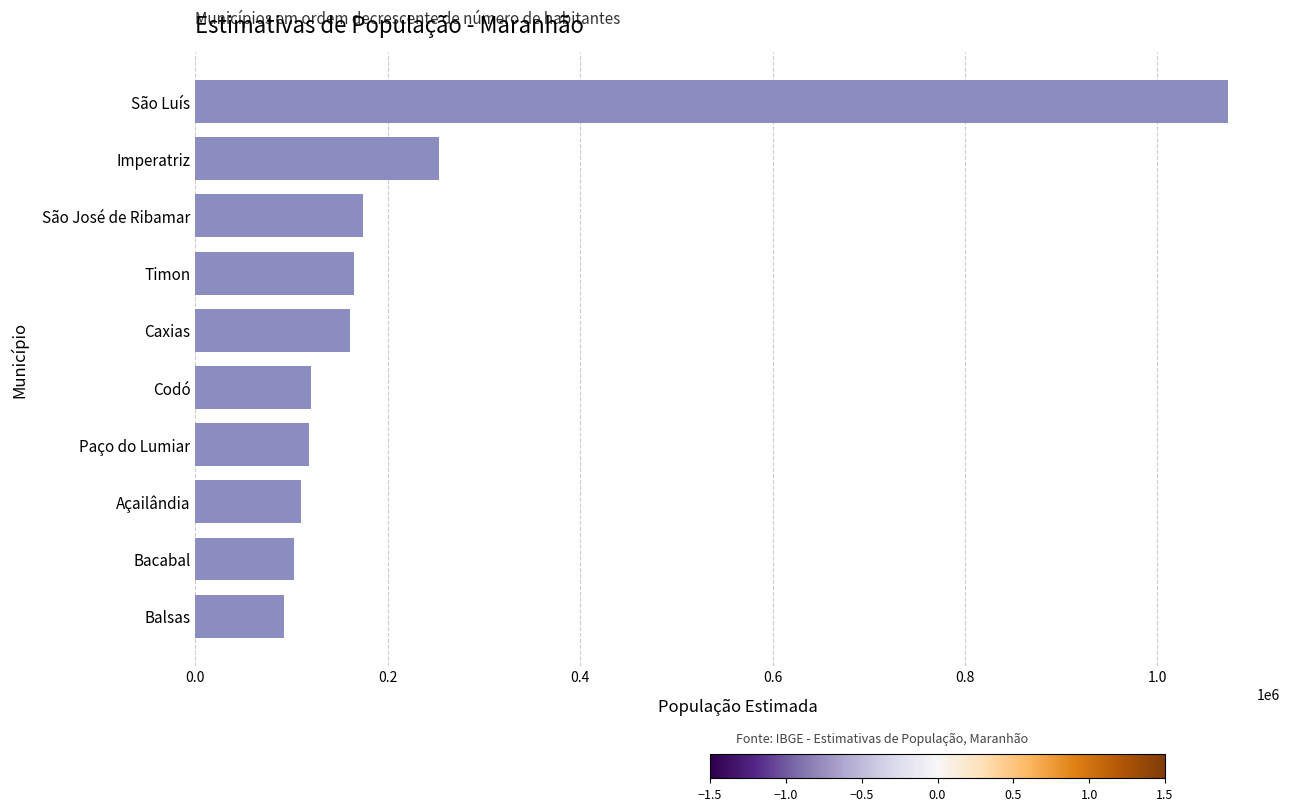

What is the ratio of the value at Caxias to the value at Codó?

1.3